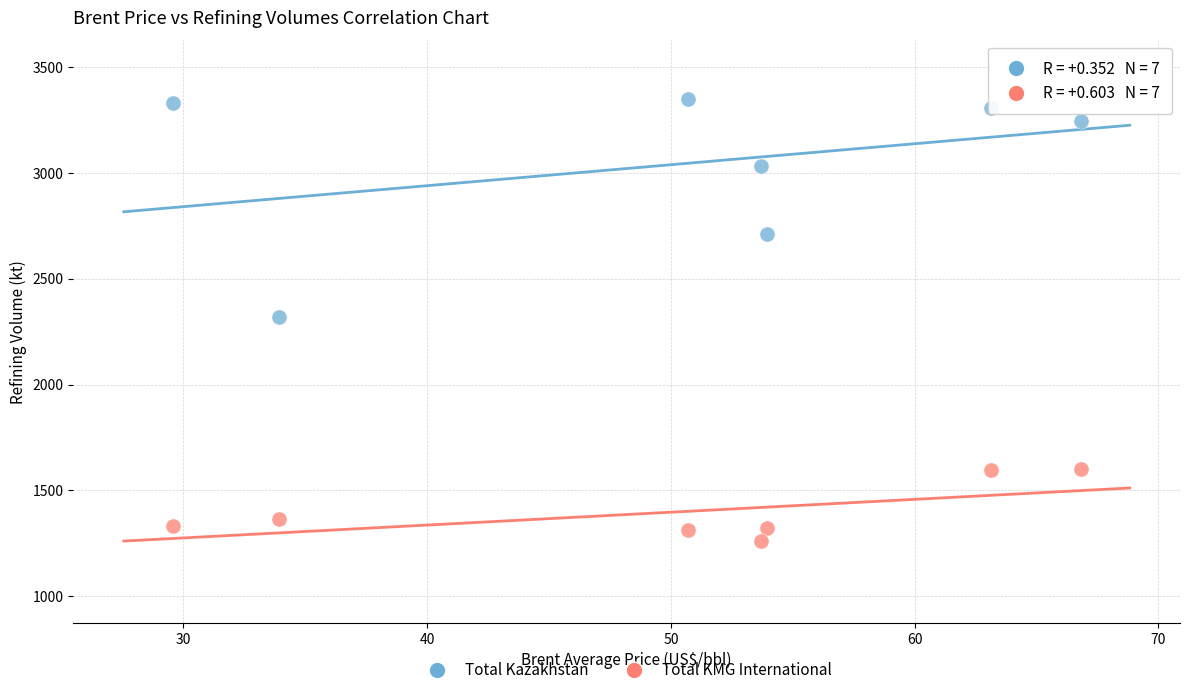

Across all data points, what is the range of X values (max minus min)?

37.3